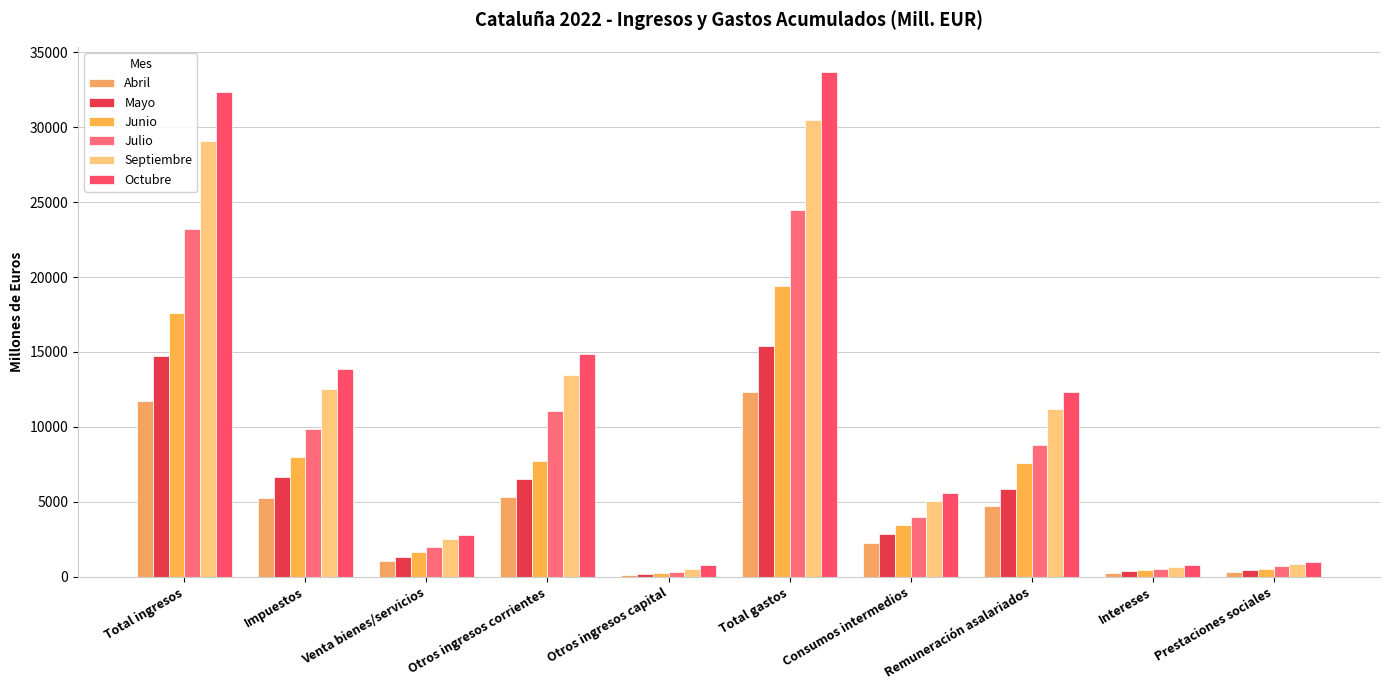

What is the difference between the Junio values at Total gastos and Prestaciones sociales?

18855